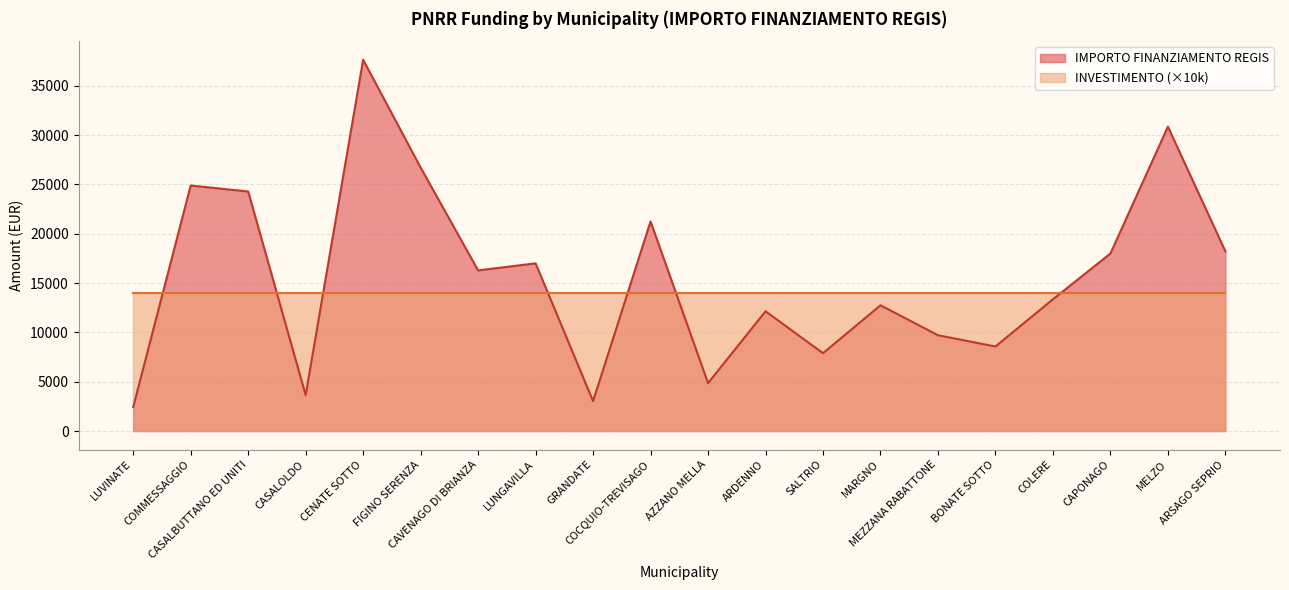

What position from the right is BONATE SOTTO?

5